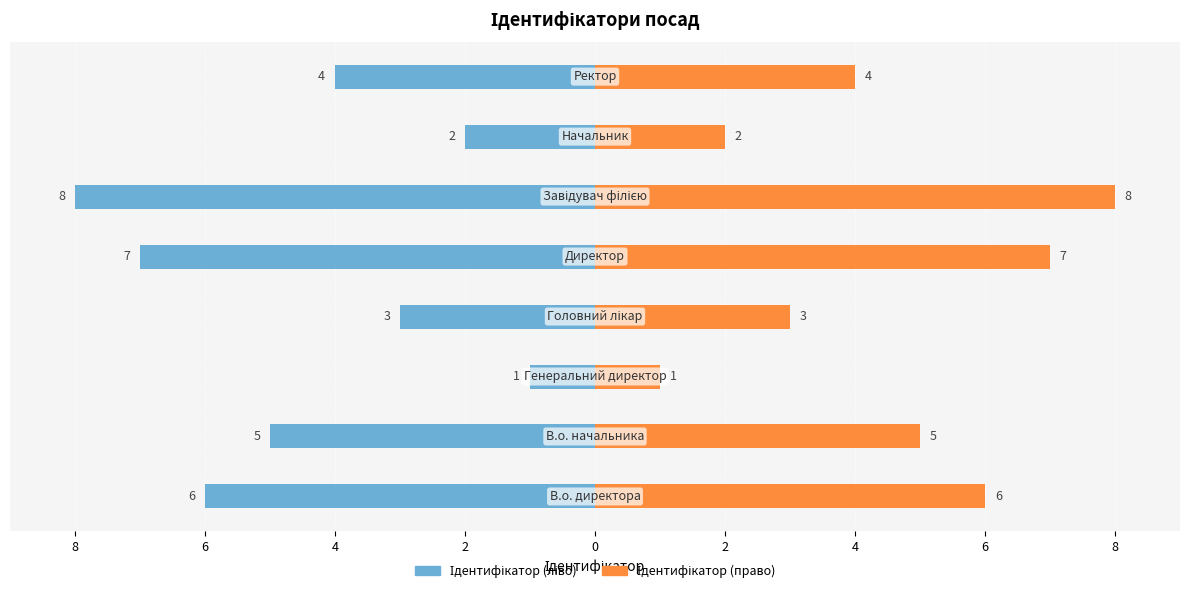

What is the value of the Ідентифікатор (право) bar at the 4th from the left?

3